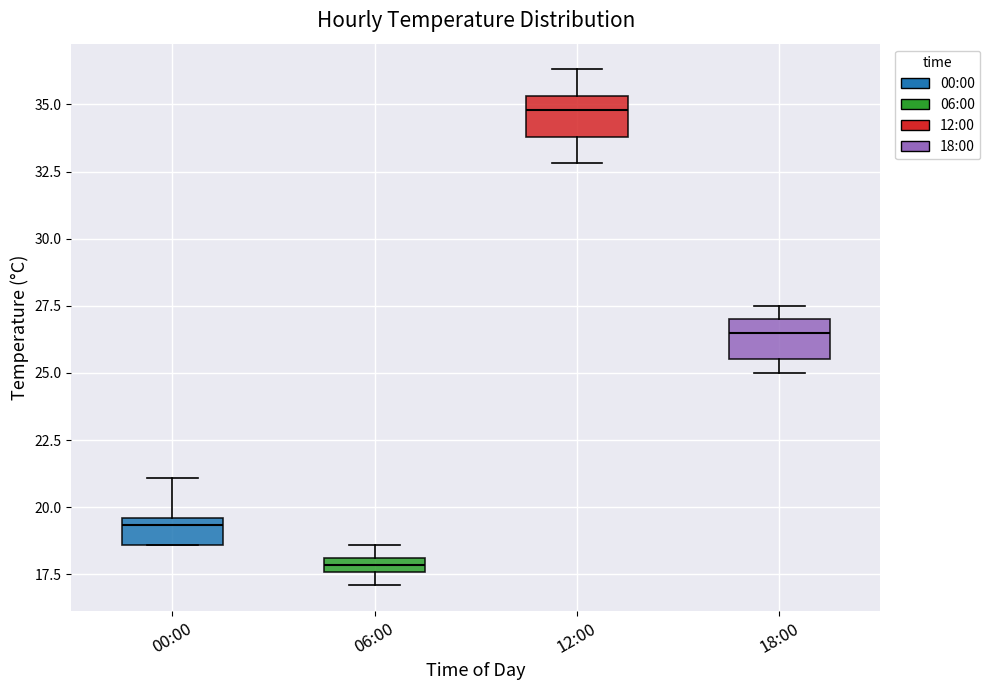

Which box has the lowest median line?

06:00